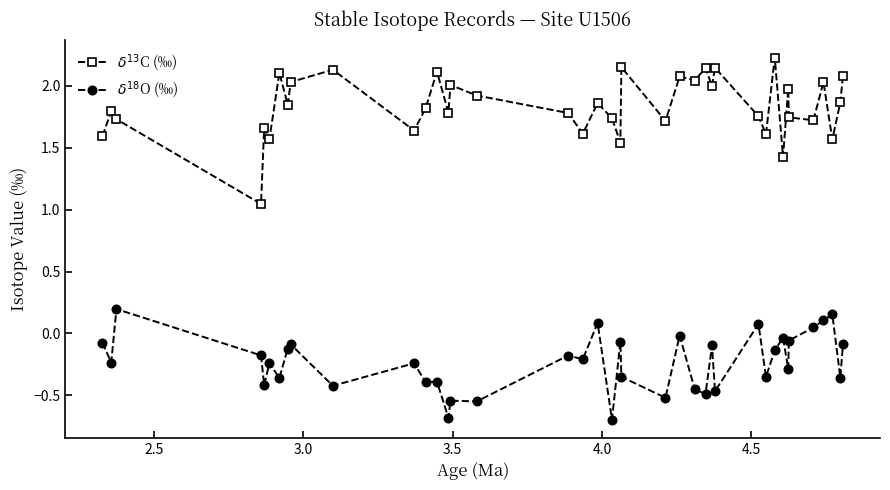

At how many categories does at least one series exceed 1?

39